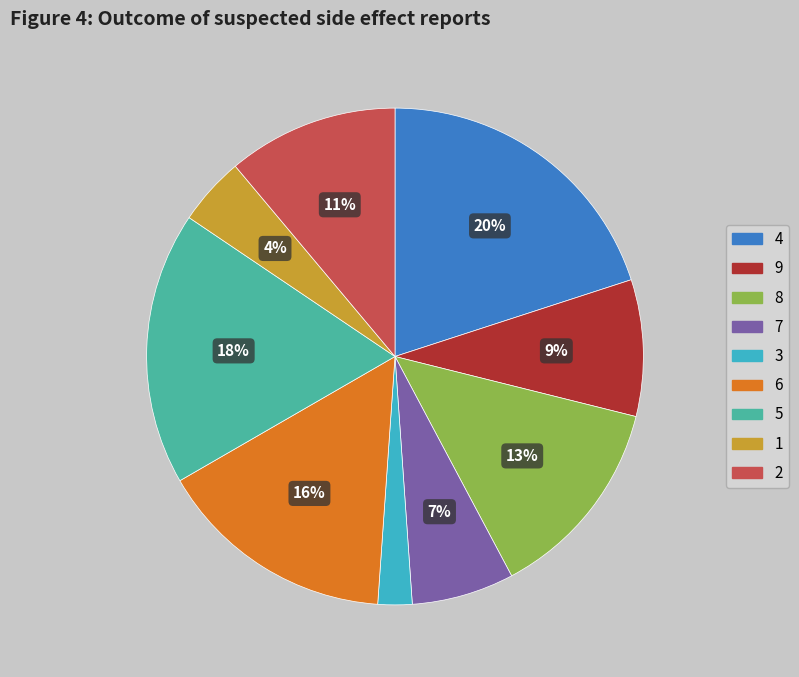

Does 7 account for over 50% of the chart?

No